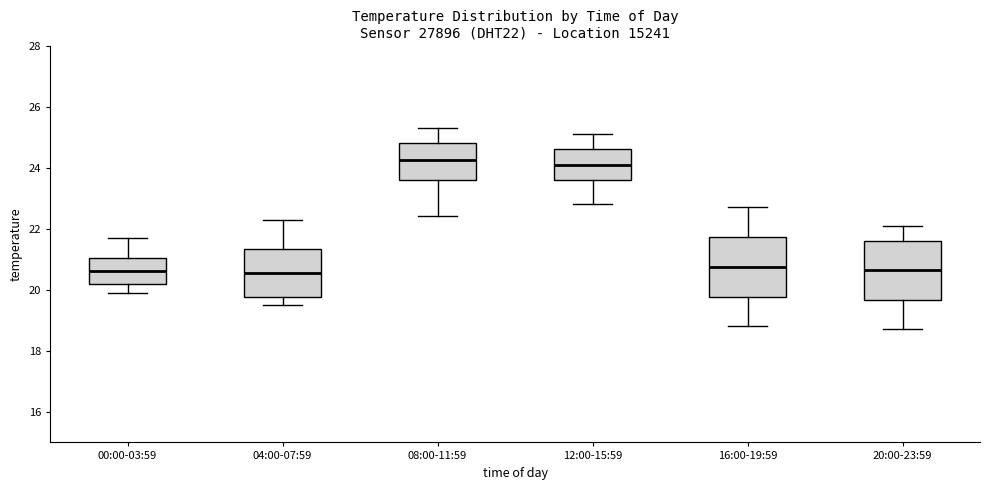

Where does the median line of the box for 00:00-03:59 sit on the y-axis? The values are not printed on the chart, so give them approximately, as read against the axis.

20.6